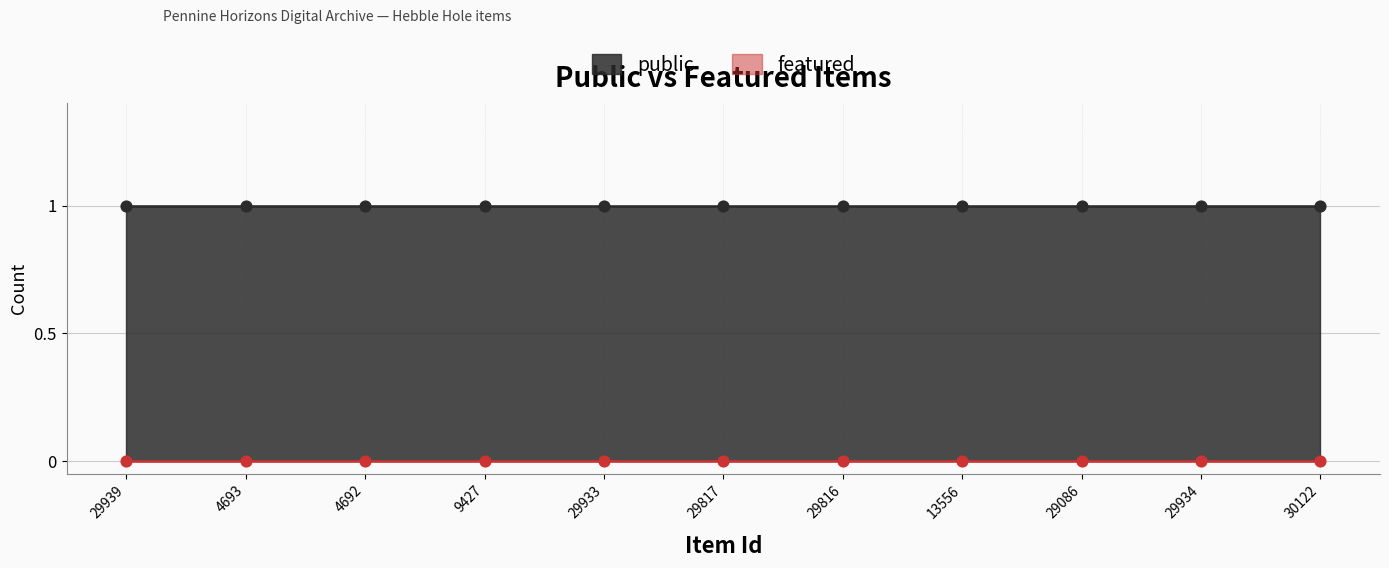

What is the total value across all series at 29933?

1